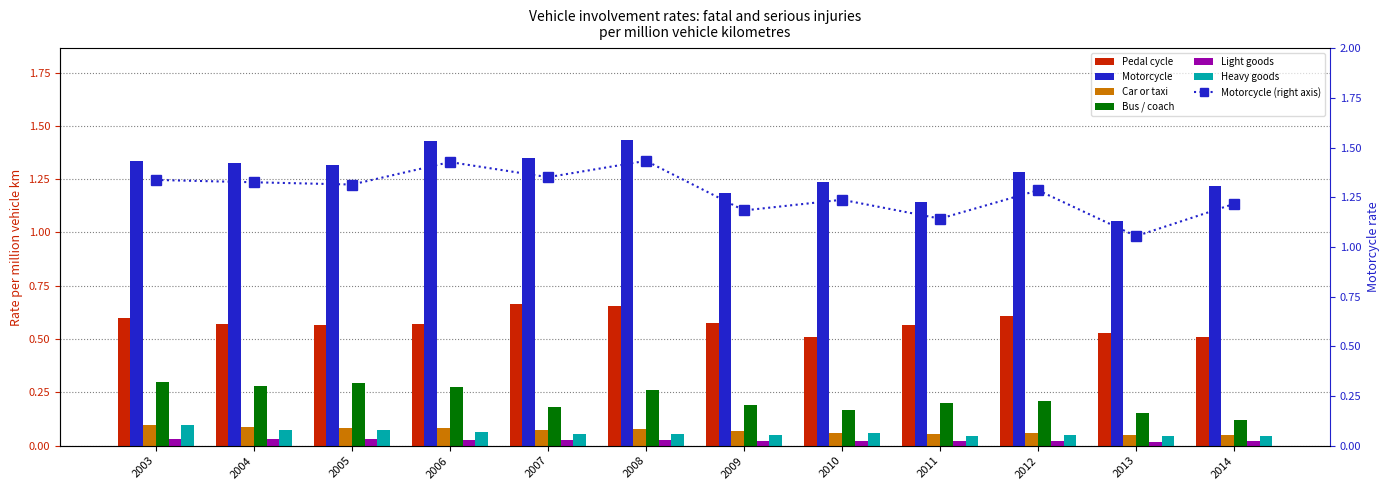

At which category does the chart reach its minimum across all series?

2013